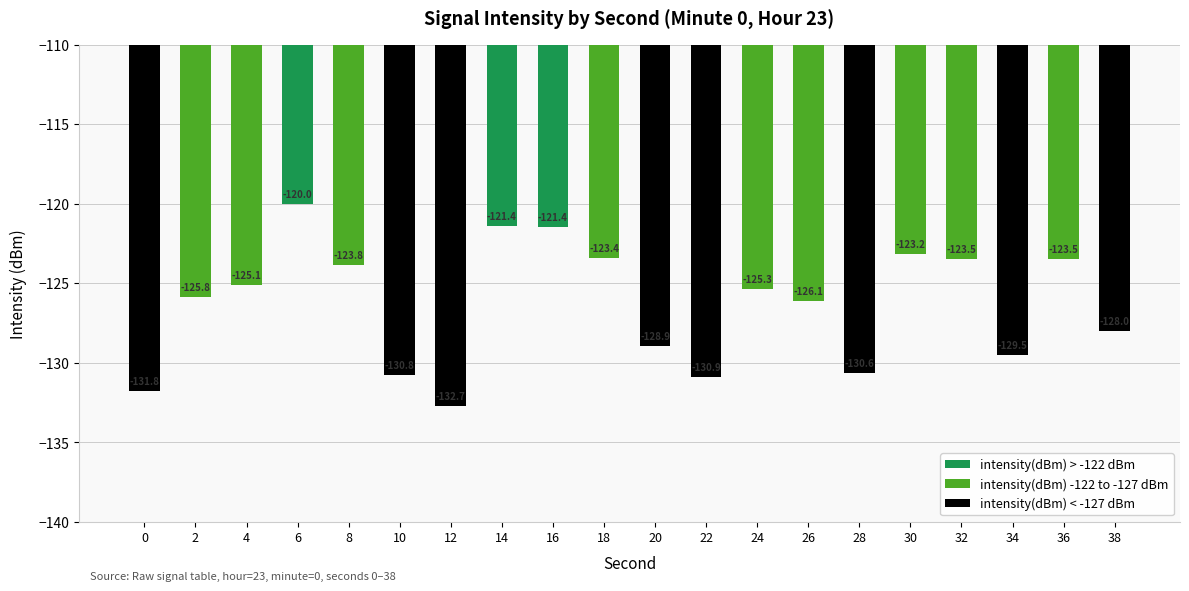

Count the number of categories in the chart.

20